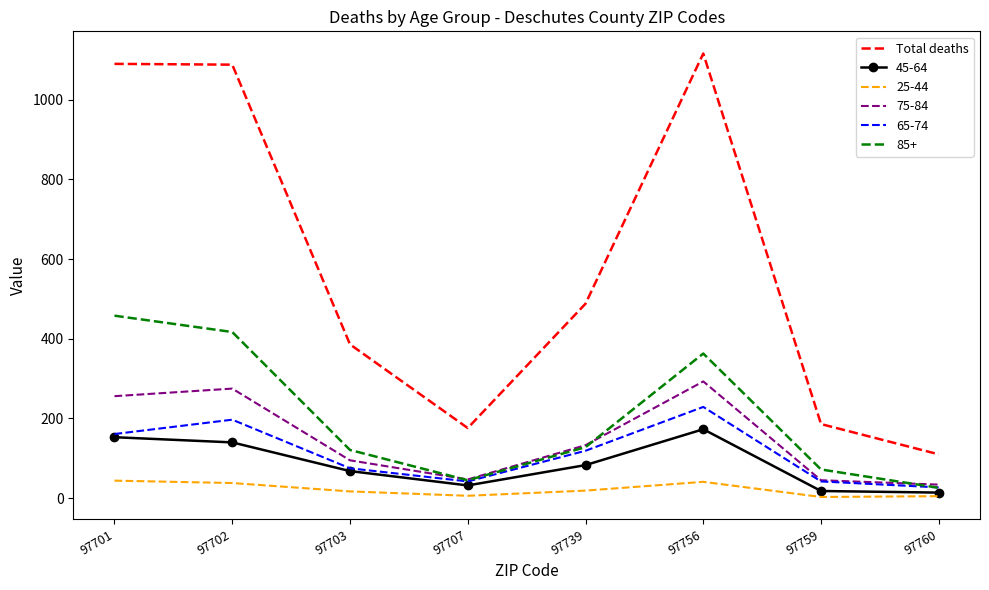

Rank the series by their maximum value, from lowest to highest.

25-44, 45-64, 65-74, 75-84, 85+, Total deaths